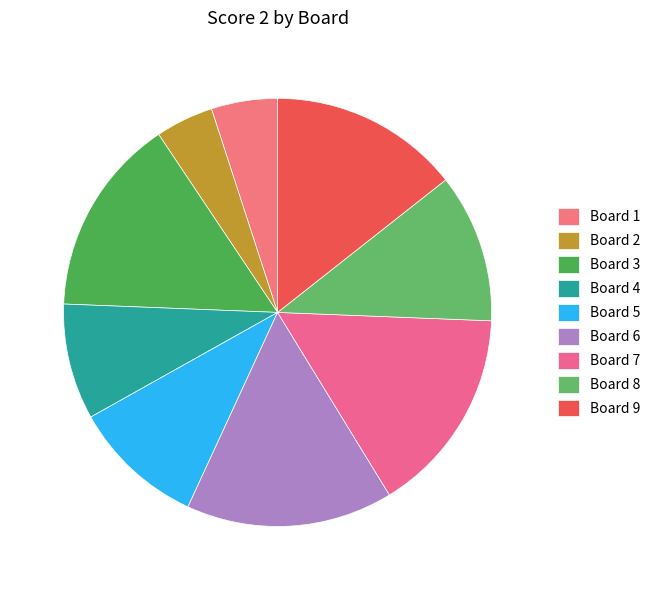

Does any single category account for the majority?

No